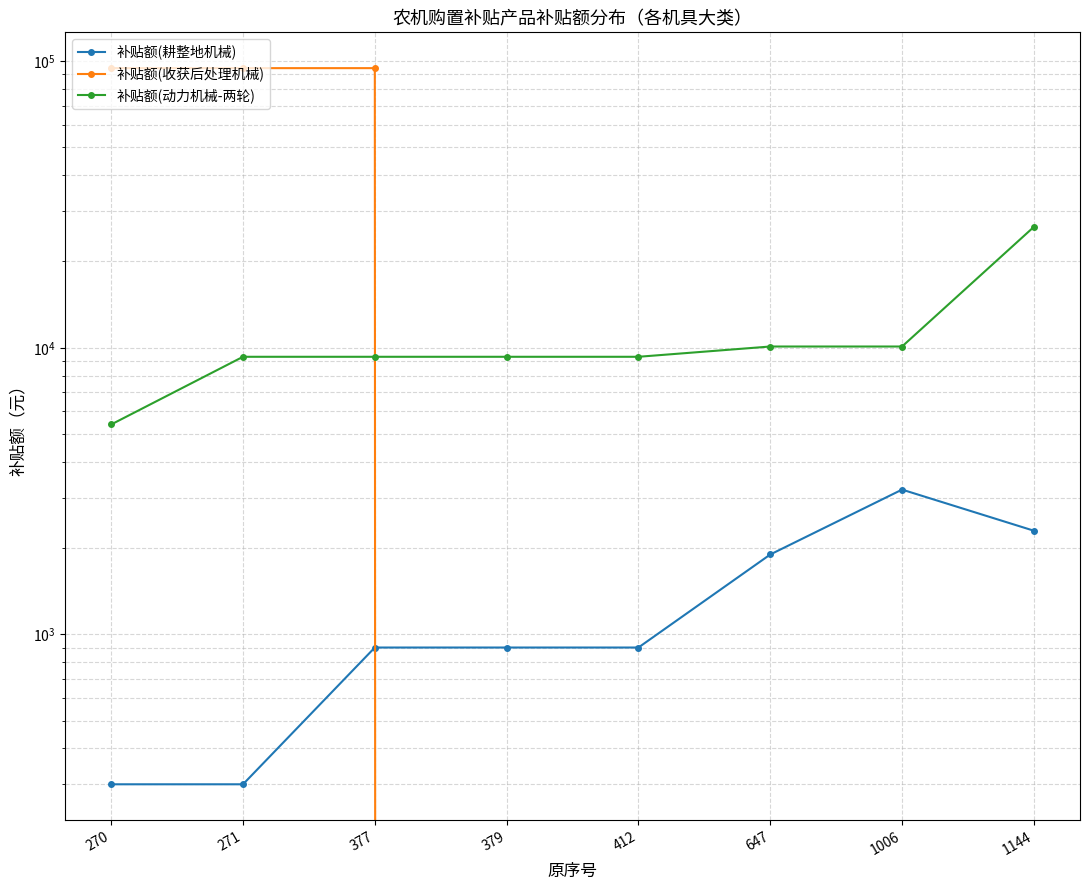

The value of 补贴额(耕整地机械) at 270 is 471. True or false?

False